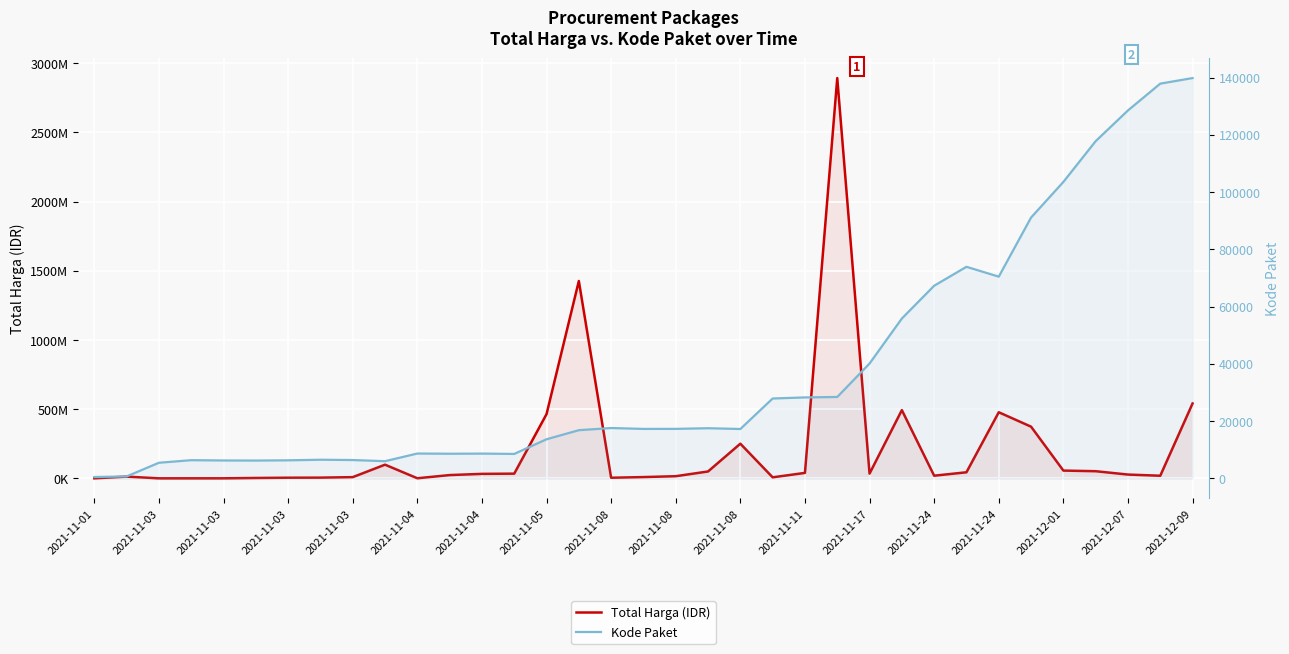

Which series has the largest range (max minus min)?

Total Harga (IDR)